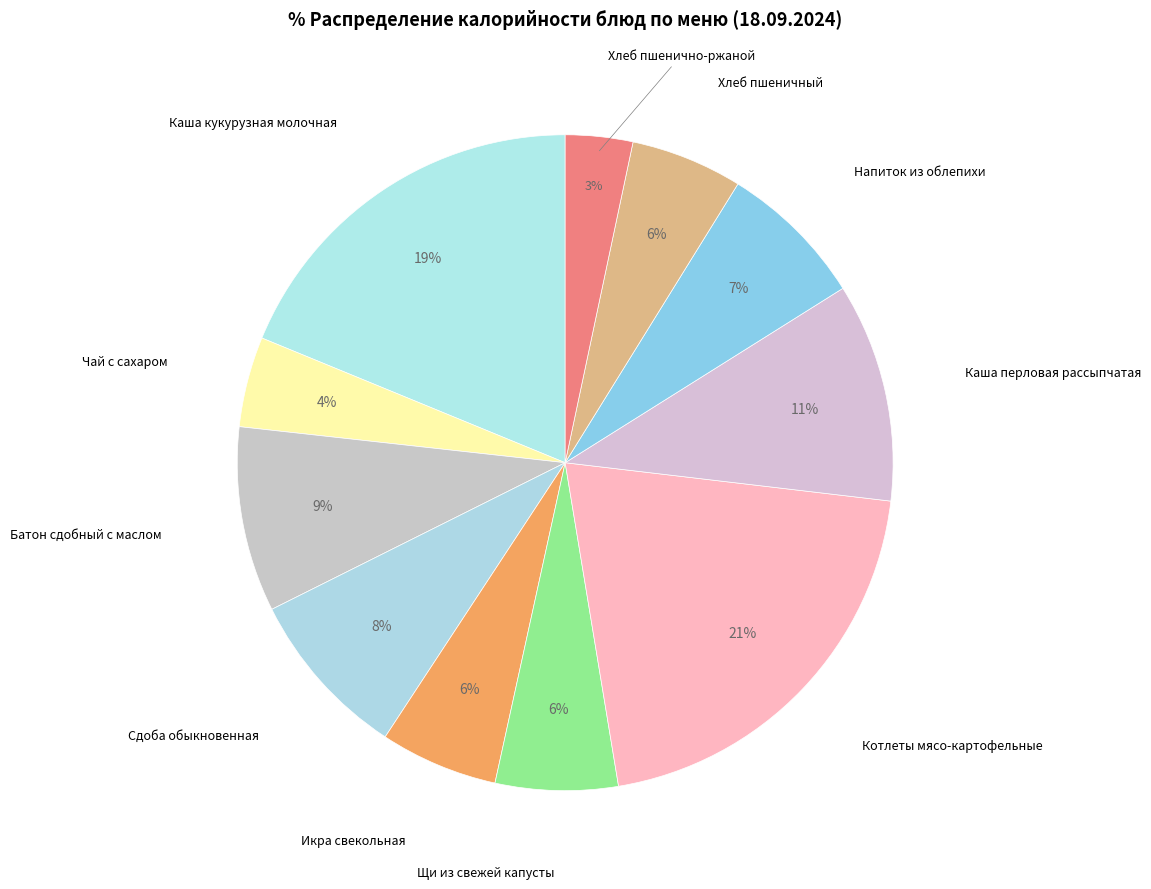

True or false: Каша перловая рассыпчатая accounts for 11% of the total.

True